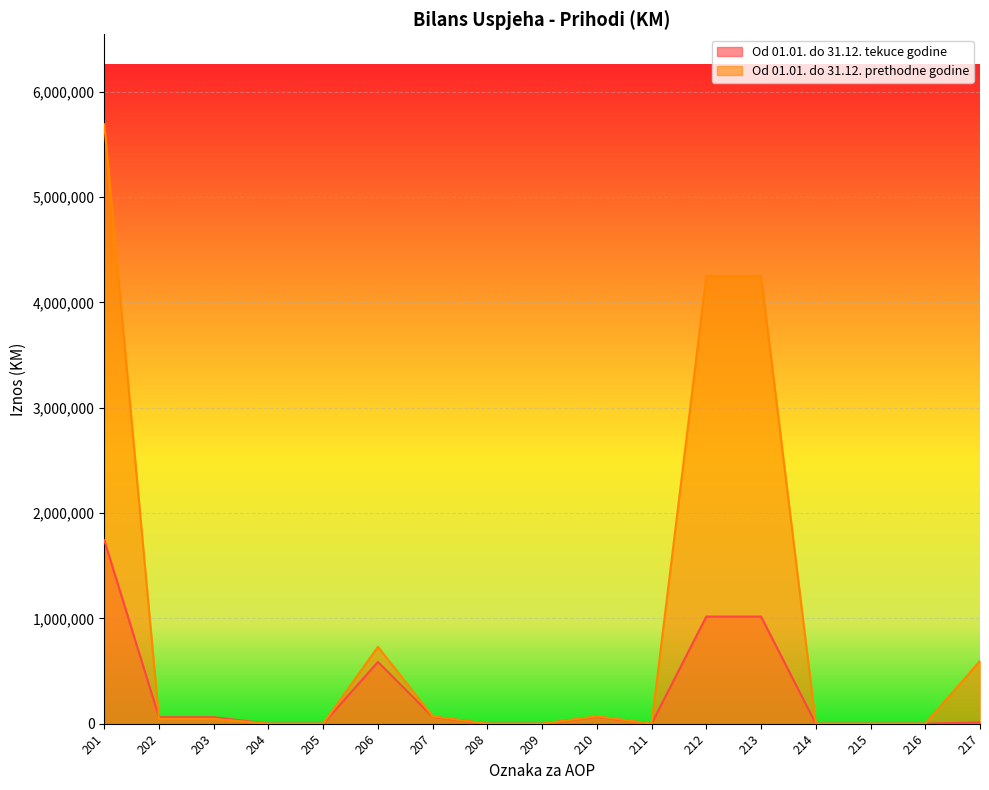

What is the total value across all series at 203?

107282